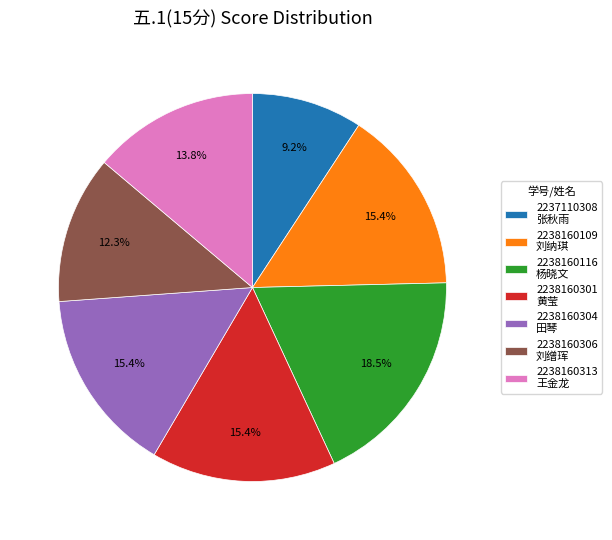

How many slices are in this pie chart?

7